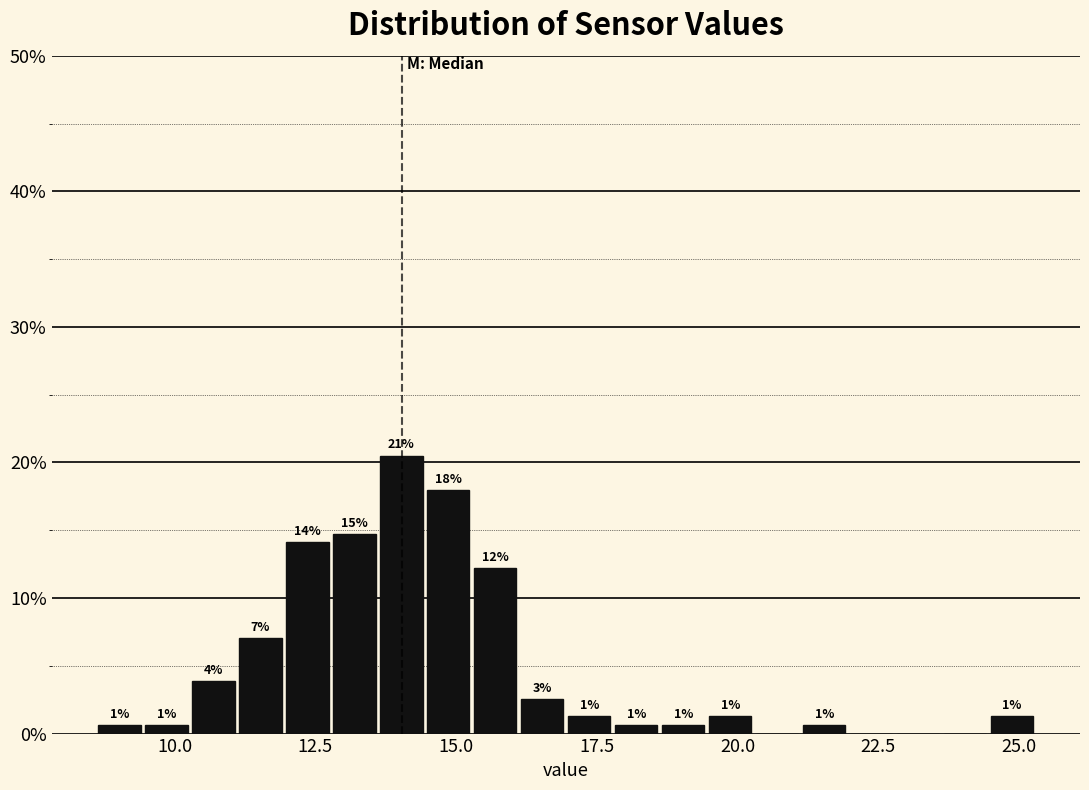

Around what value on the x-axis is the tallest bar? Give the approximate position of its centre, as read against the axis.

14.0